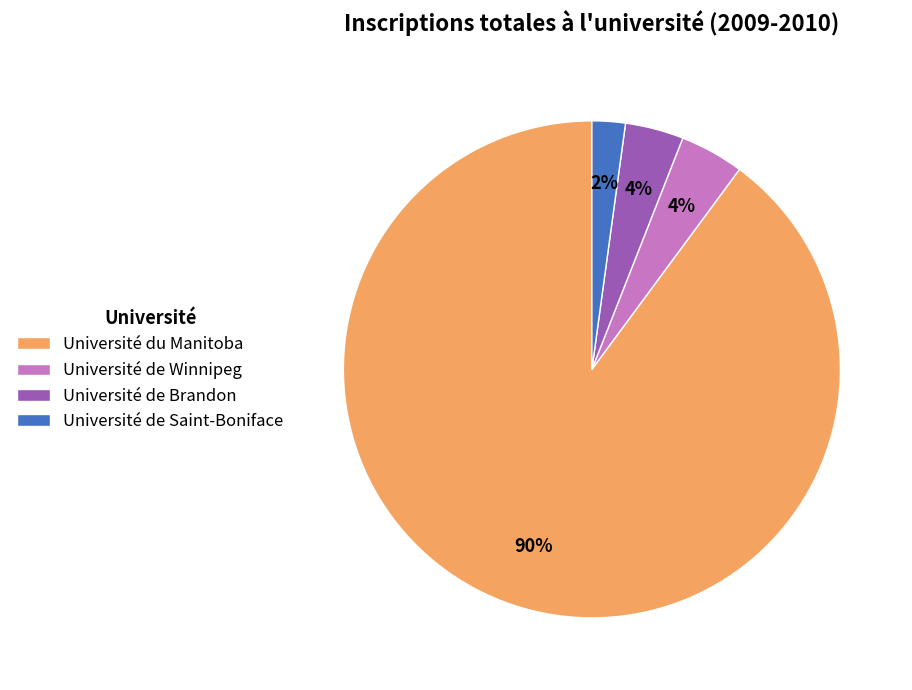

Which category has the smallest portion of the pie?

Université de Saint-Boniface